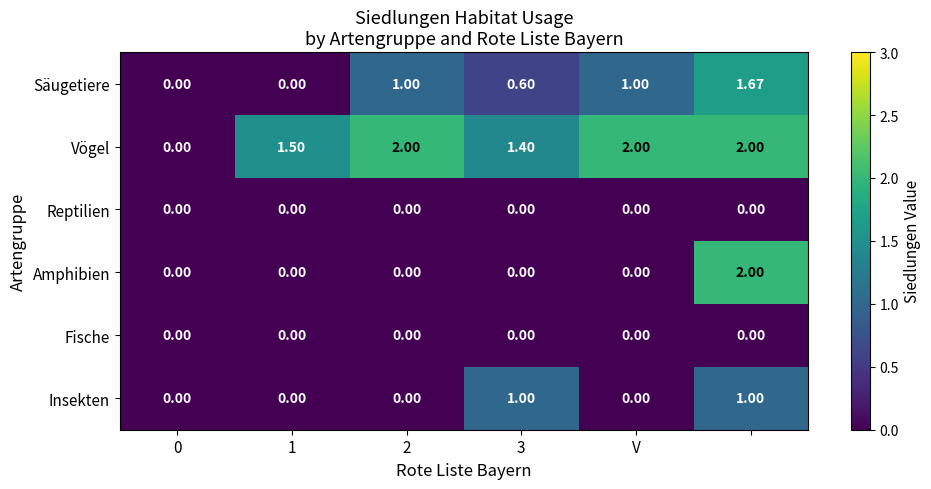

Which series has the largest total across all categories?

Vögel